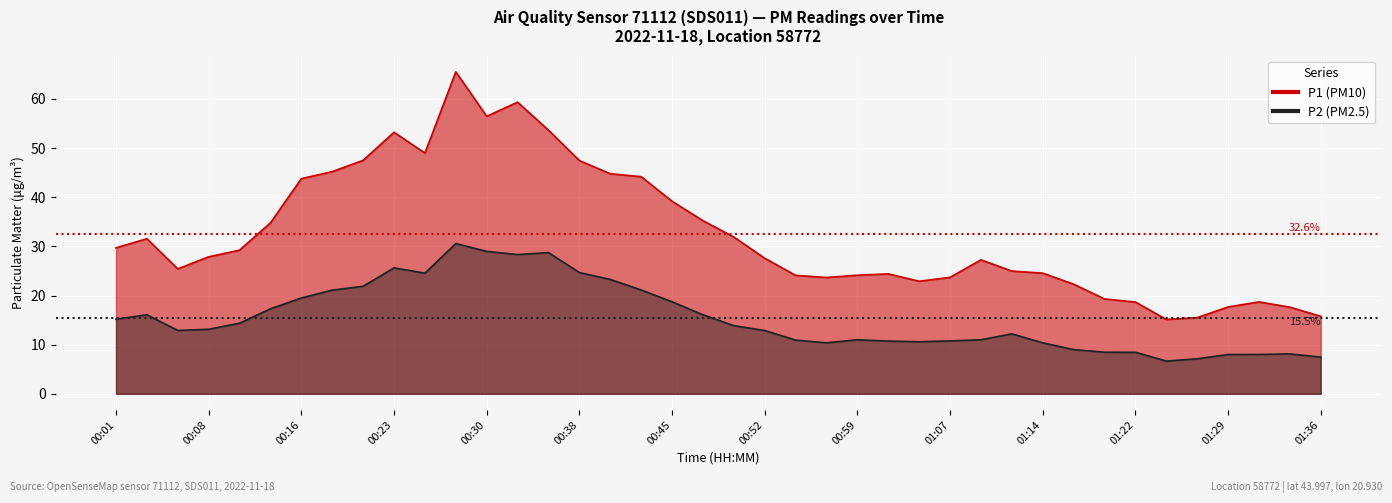

True or false: P1 and P2 cross at least once.

False